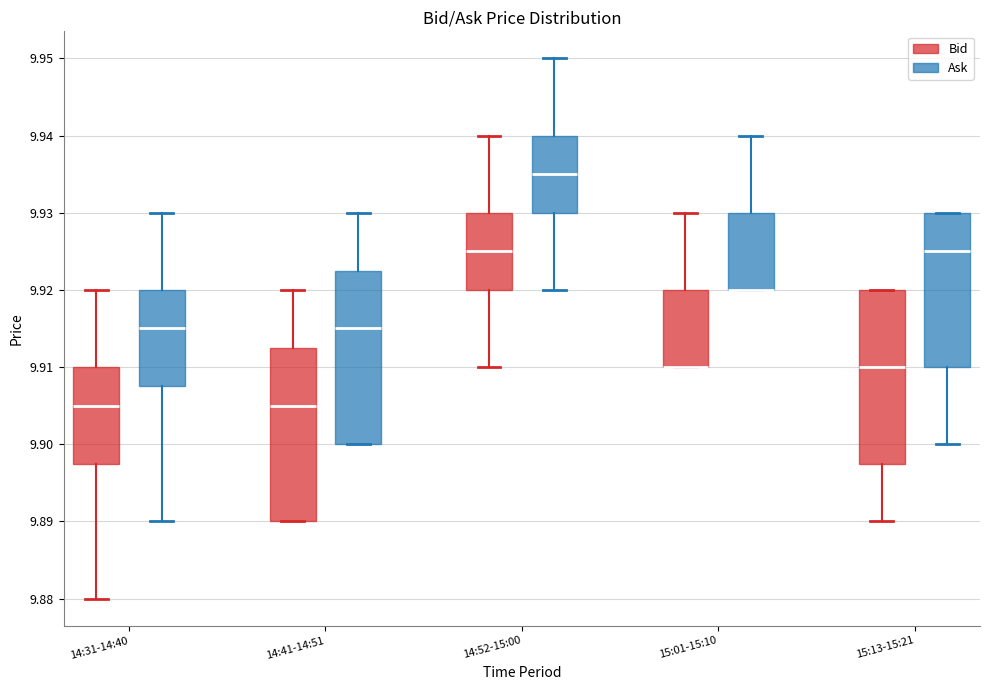

Reading left to right, read every box against the y-axis: the position of its median line, the range the box covers, and the ends of its whiskers. The values are not printed on the chart, so give them approximately, as read against the axis.

14:31-14:40 (Bid): median 9.905, box 9.898 to 9.910, whiskers 9.880 to 9.920
14:31-14:40 (Ask): median 9.915, box 9.908 to 9.920, whiskers 9.890 to 9.930
14:41-14:51 (Bid): median 9.905, box 9.890 to 9.913, whiskers 9.890 to 9.920
14:41-14:51 (Ask): median 9.915, box 9.900 to 9.923, whiskers 9.900 to 9.930
14:52-15:00 (Bid): median 9.925, box 9.920 to 9.930, whiskers 9.910 to 9.940
14:52-15:00 (Ask): median 9.935, box 9.930 to 9.940, whiskers 9.920 to 9.950
15:01-15:10 (Bid): median 9.910 (drawn on the box's lower edge), box 9.910 to 9.920, whiskers 9.910 to 9.930
15:01-15:10 (Ask): median 9.920 (drawn on the box's lower edge), box 9.920 to 9.930, whiskers 9.920 to 9.940
15:13-15:21 (Bid): median 9.910, box 9.898 to 9.920, whiskers 9.890 to 9.920
15:13-15:21 (Ask): median 9.925, box 9.910 to 9.930, whiskers 9.900 to 9.930